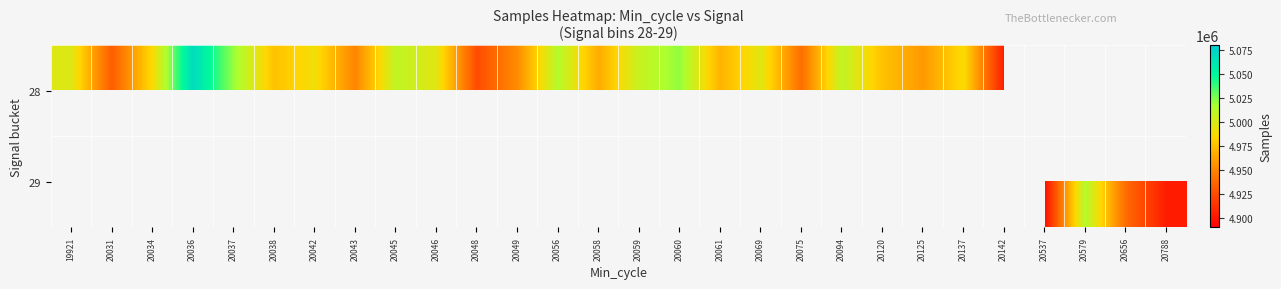

Is the value of 29 at 20034 greater than the value of 28 at 20034?

No